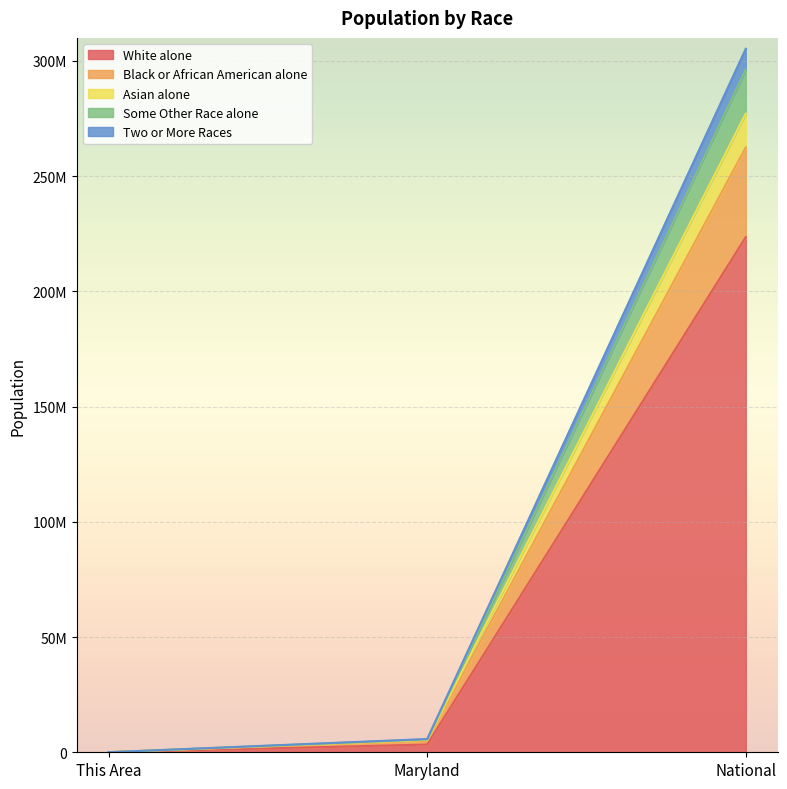

True or false: Asian alone has a value of 5059582 at Maryland.

True